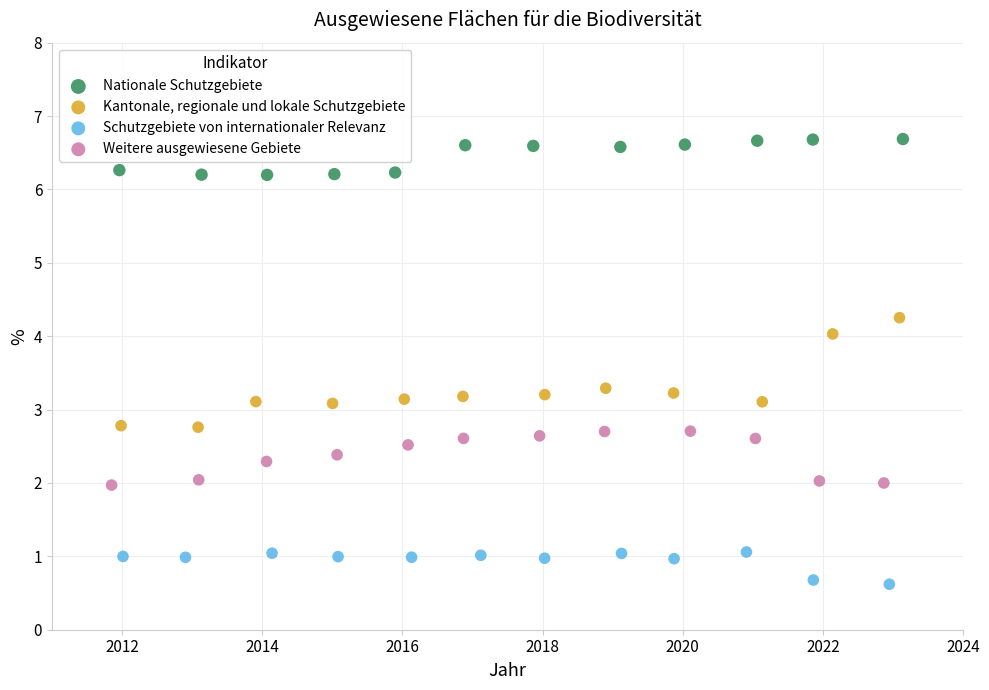

Which series contains the highest Y value?

Nationale Schutzgebiete